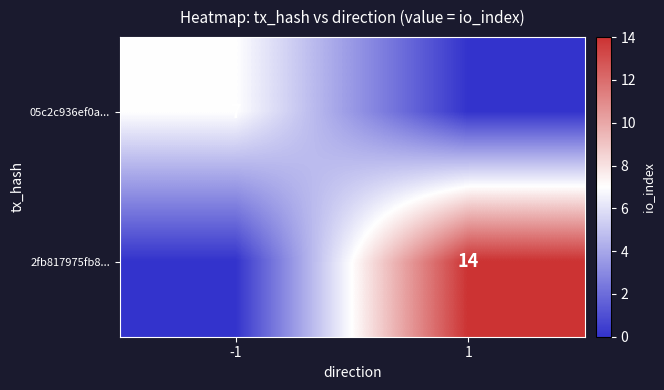

At how many categories does at least one series exceed 2?

2